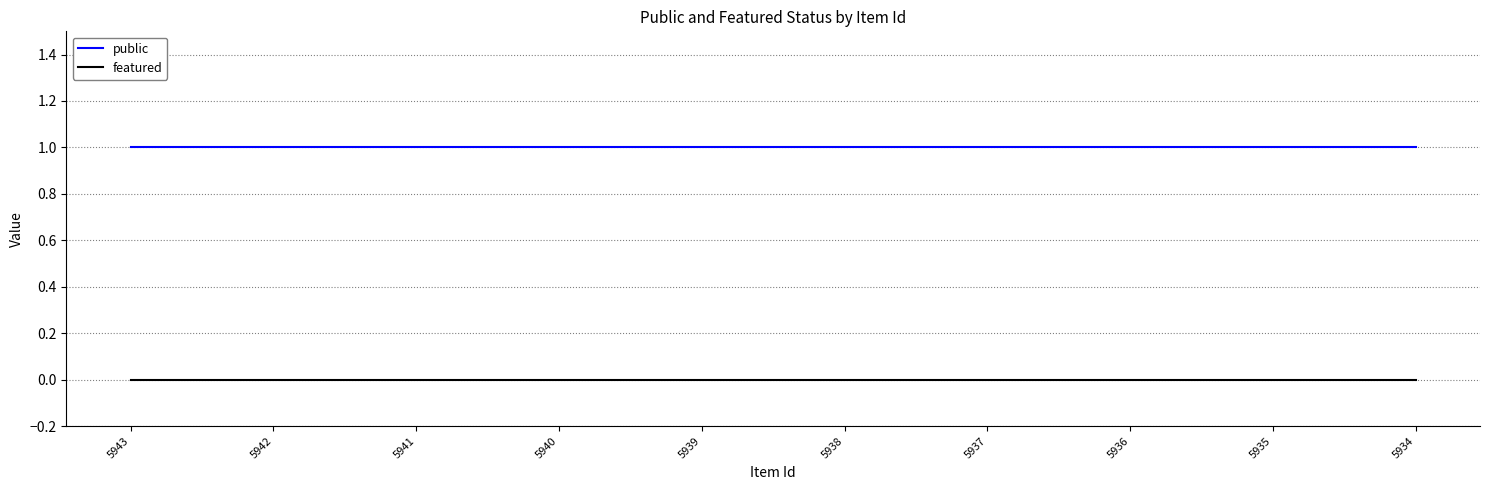

Is the value of featured at 5938 greater than the value of public at 5941?

No